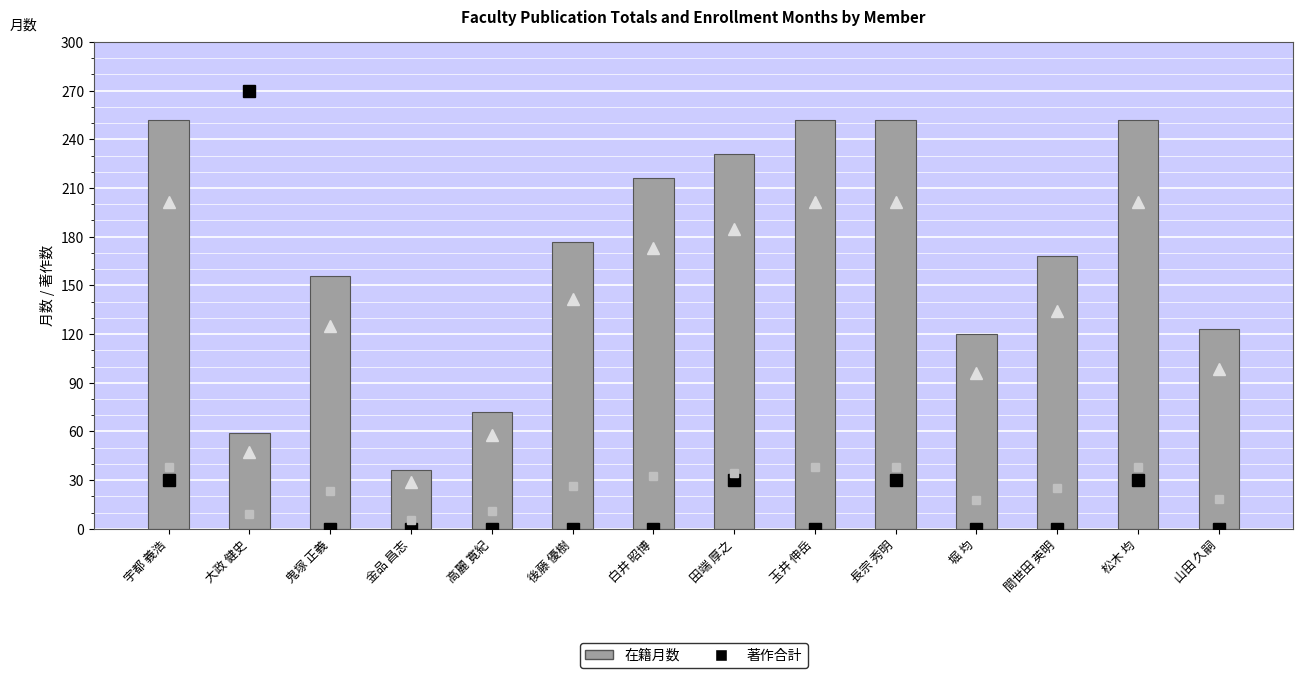

Rank the categories by 在籍月数 value from lowest to highest.

金品 昌志, 大政 健史, 高麗 寛紀, 堀 均, 山田 久嗣, 鬼塚 正義, 間世田 英明, 後藤 優樹, 白井 昭博, 田端 厚之, 宇都 義浩, 玉井 伸岳, 長宗 秀明, 松木 均